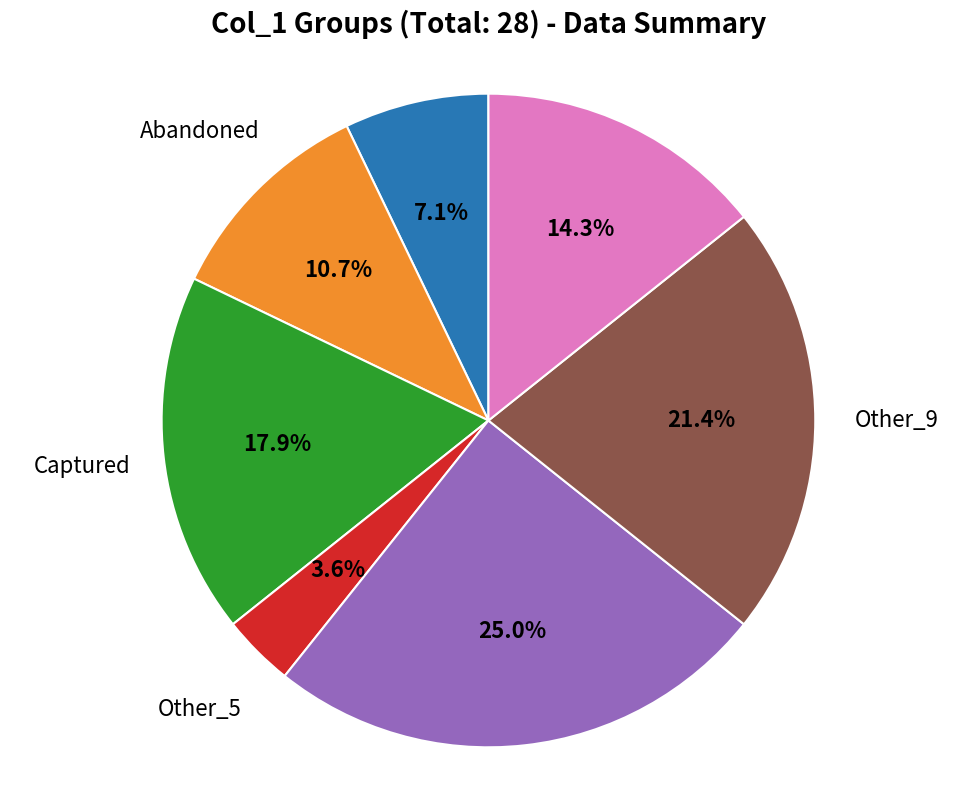

Does any single category account for the majority?

No